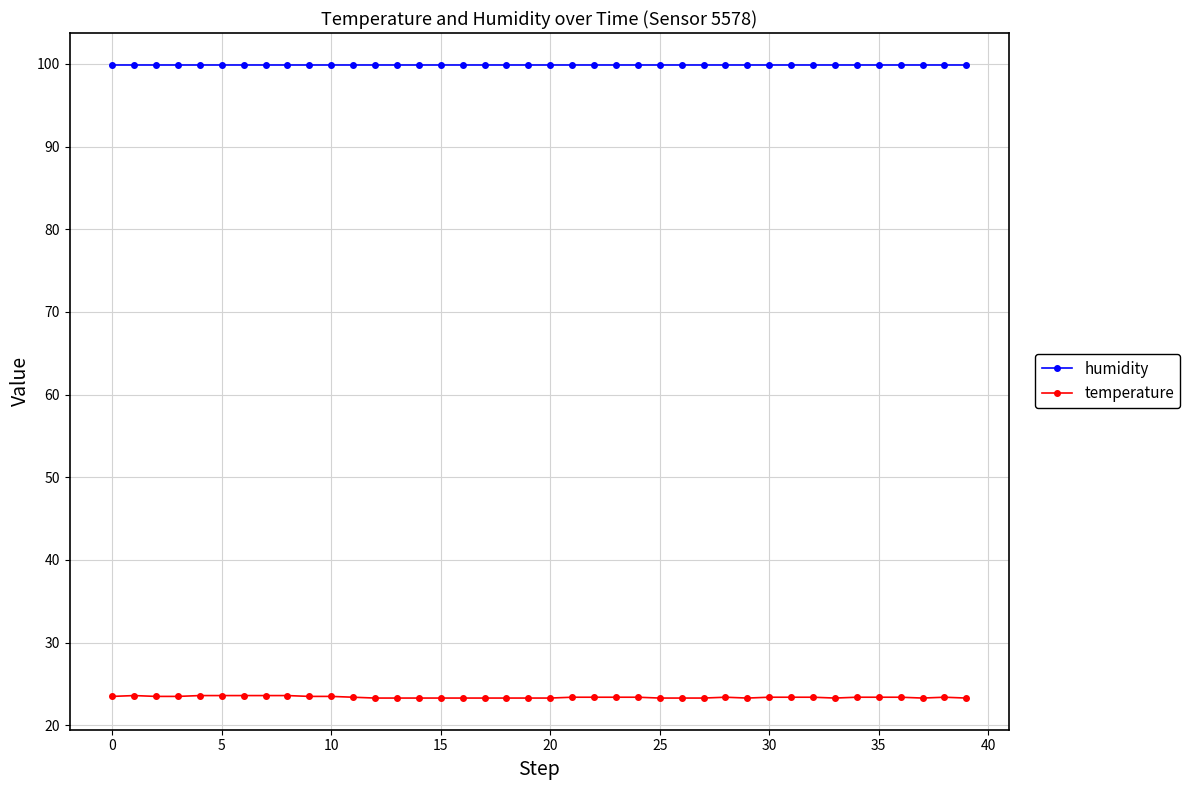

What are all the series names shown in the legend?

humidity, temperature